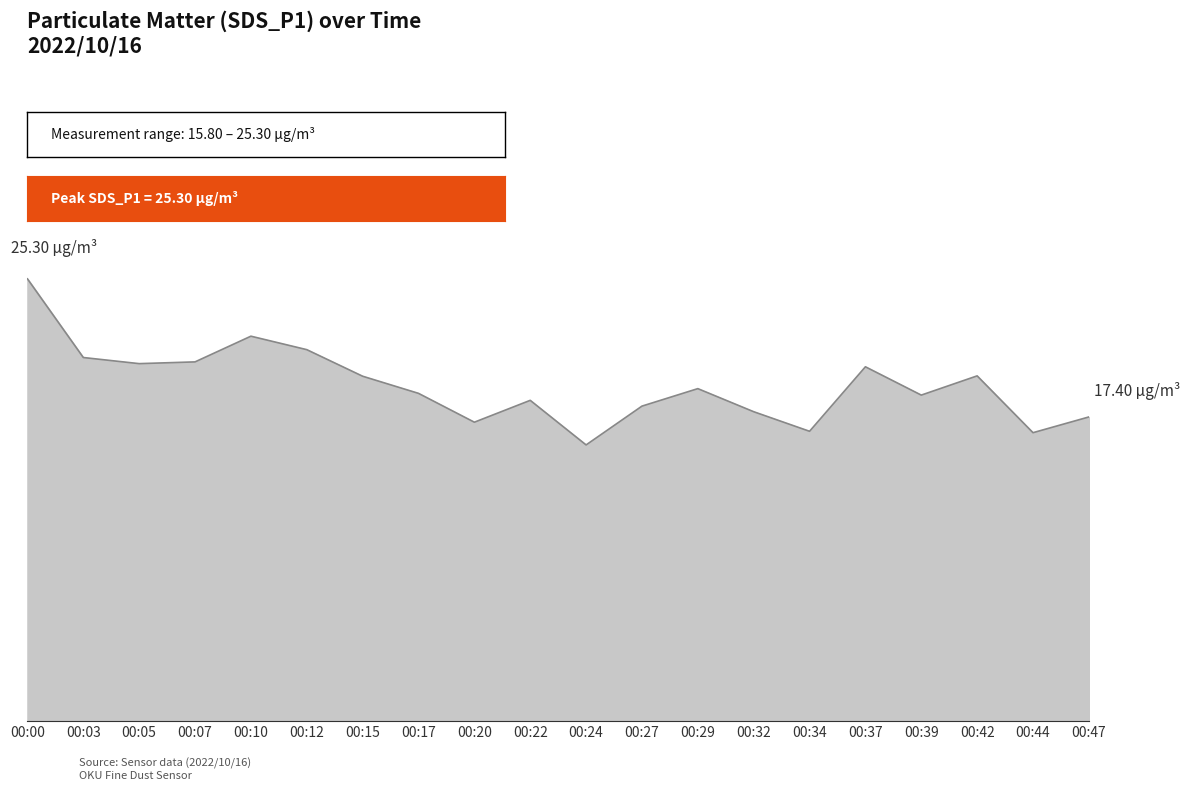

Is it true that the value at 00:47 is 17.4?

True